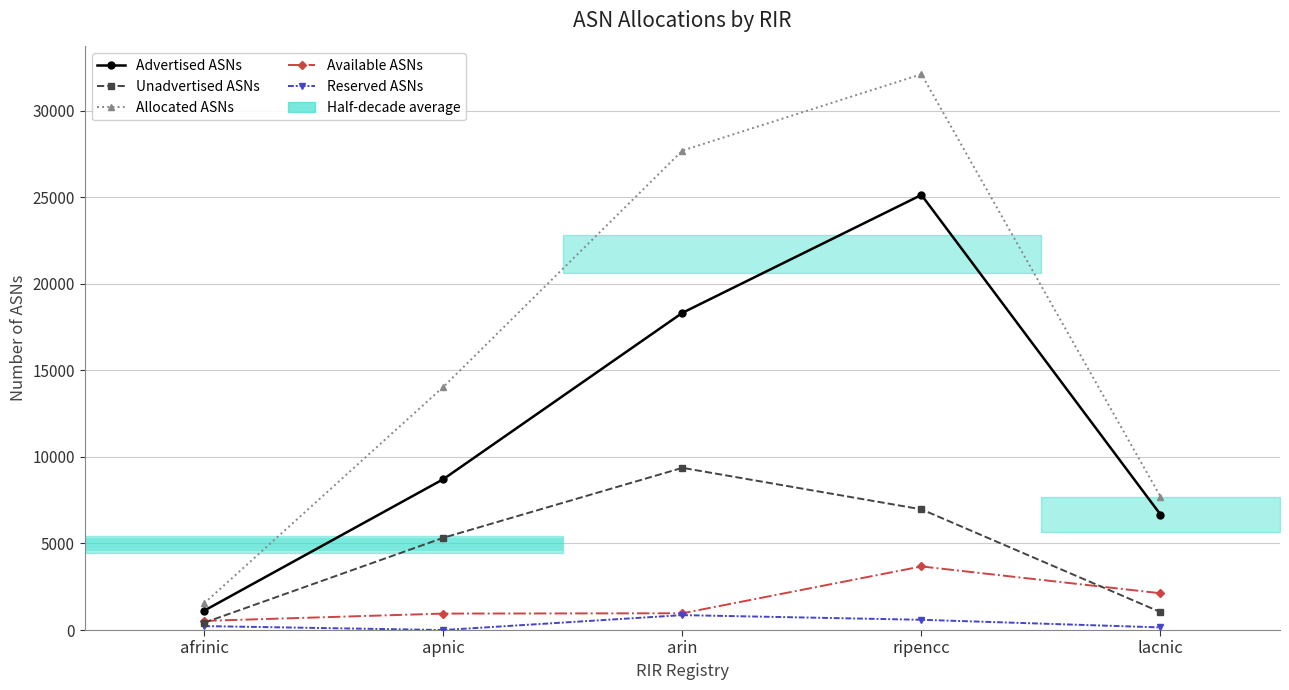

Rank the series by their maximum value, from lowest to highest.

Reserved ASNs, Available ASNs, Unadvertised ASNs, Advertised ASNs, Allocated ASNs